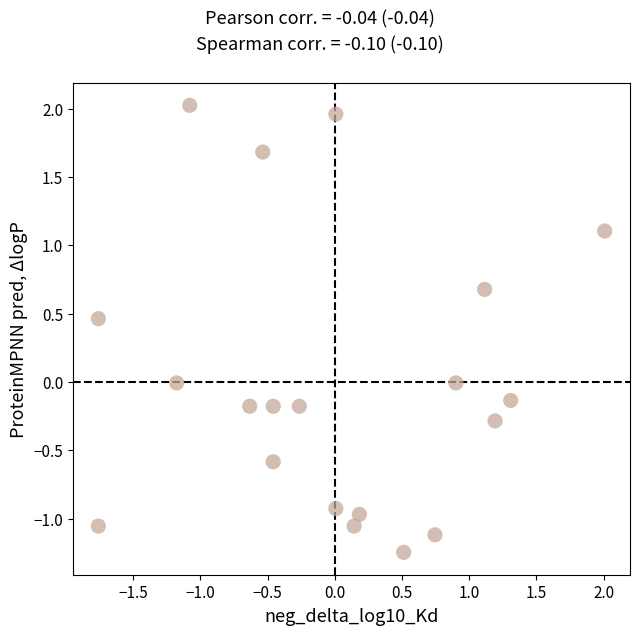

What is the range of Y values (max minus min)?

3.3